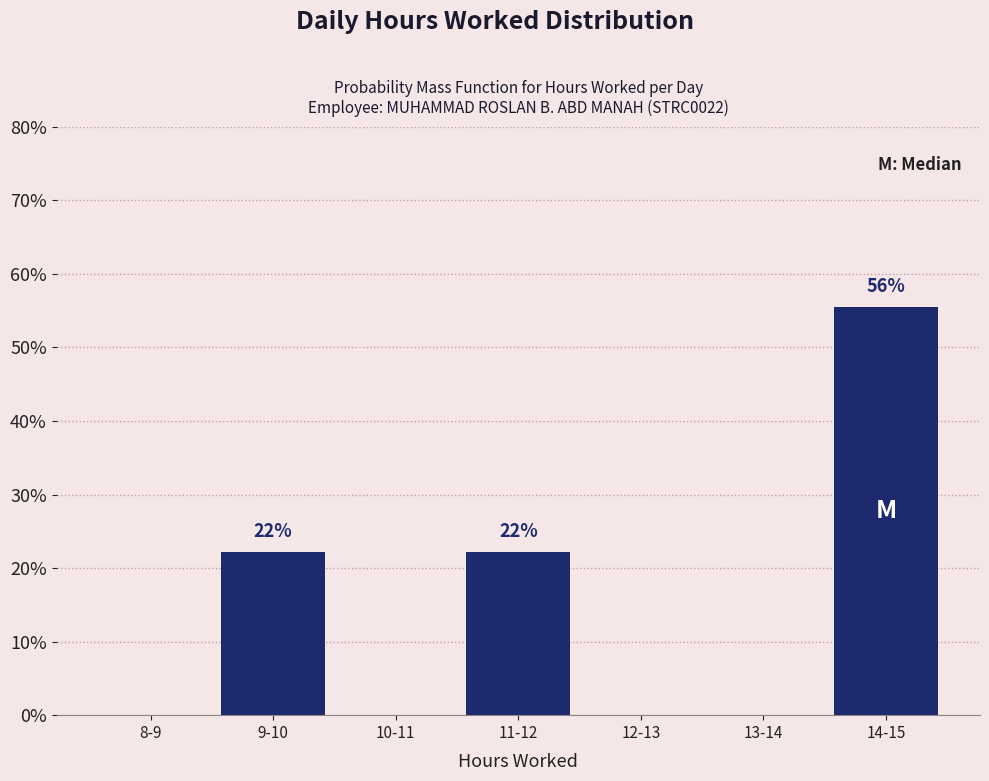

Reading left to right, list all the values displayed in this chart.

8-9=0.0	9-10=22.2	10-11=0.0	11-12=22.2	12-13=0.0	13-14=0.0	14-15=55.6